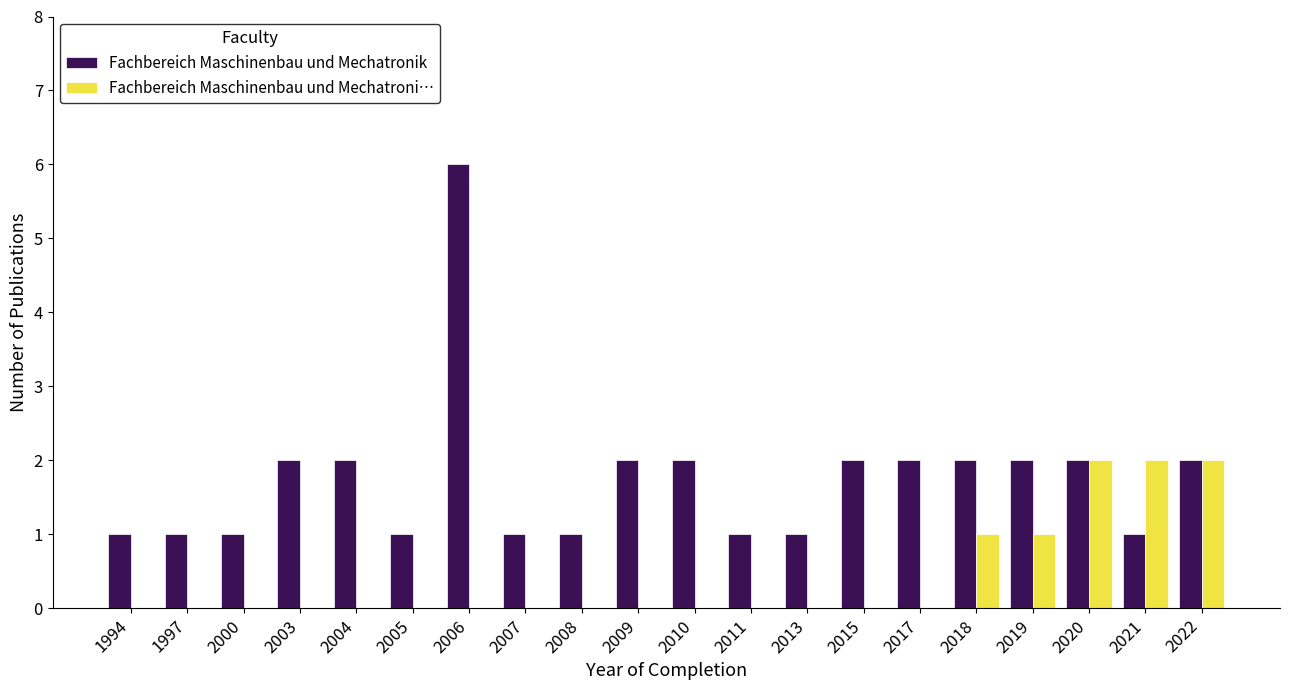

Is it true that Fachbereich Maschinenbau und Mechatronik equals 1 at 2013?

True